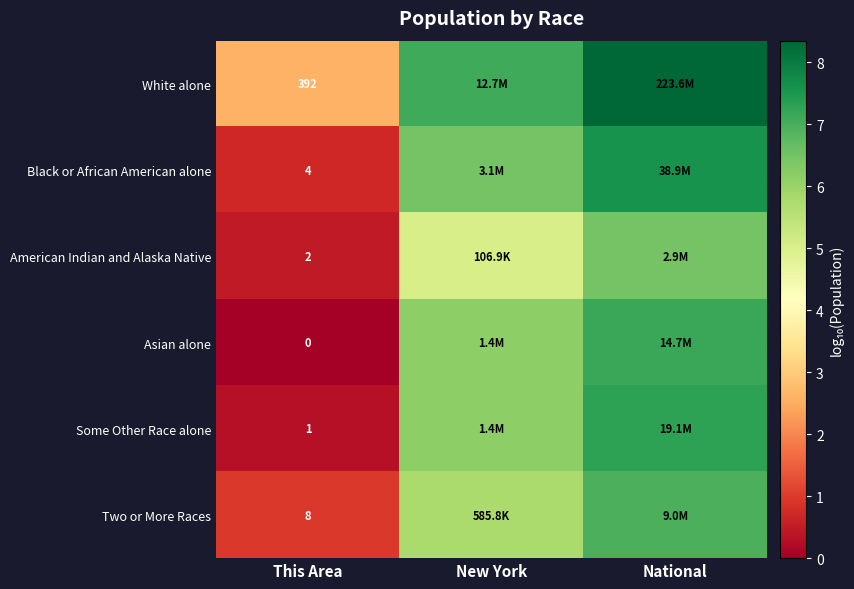

At This Area, list the series in order from smallest to largest.

Asian alone, Some Other Race alone, American Indian and Alaska Native, Black or African American alone, Two or More Races, White alone